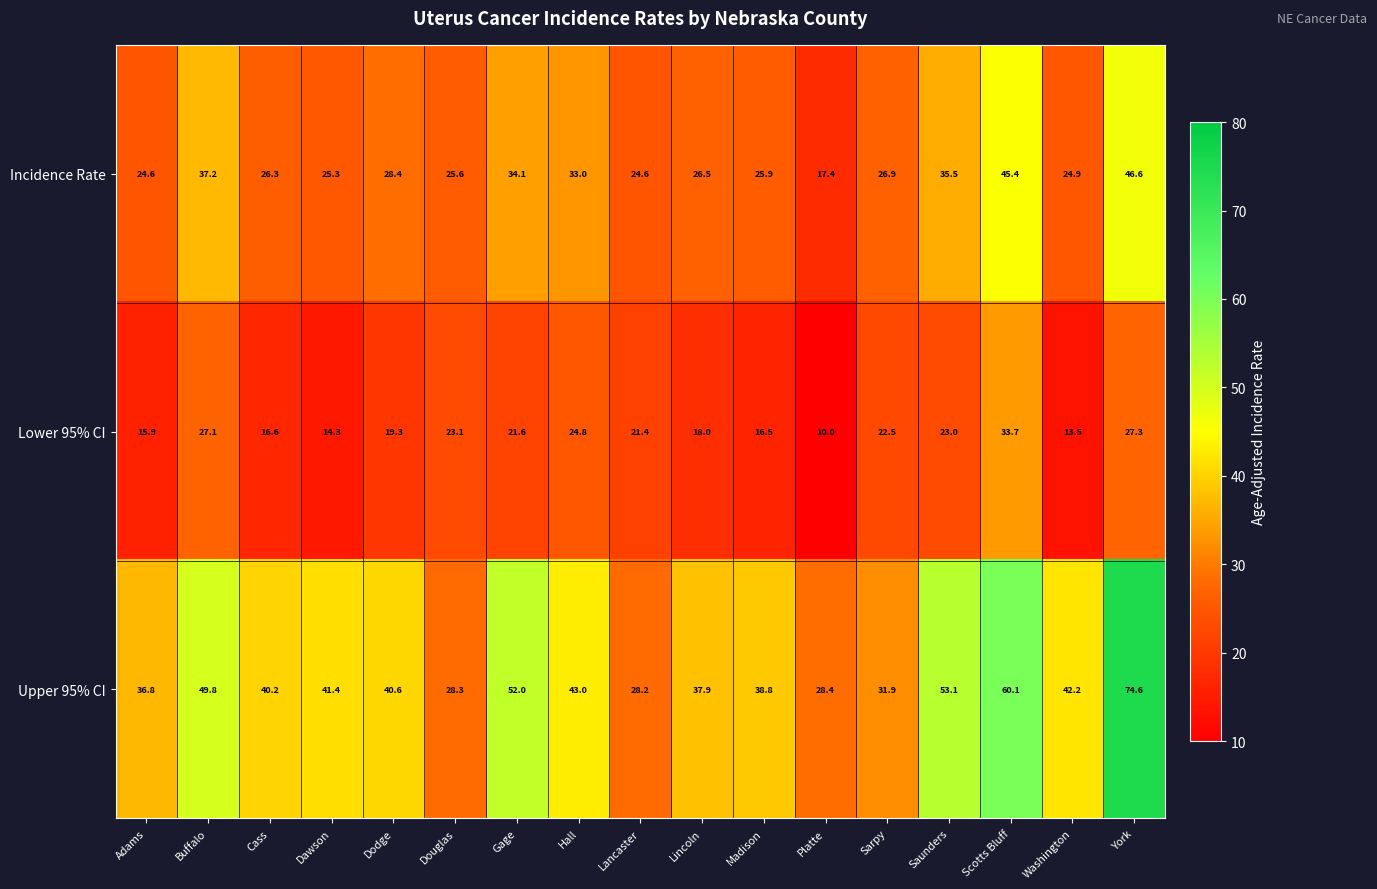

What is the difference between the Incidence Rate values at Dawson and Platte?

7.9